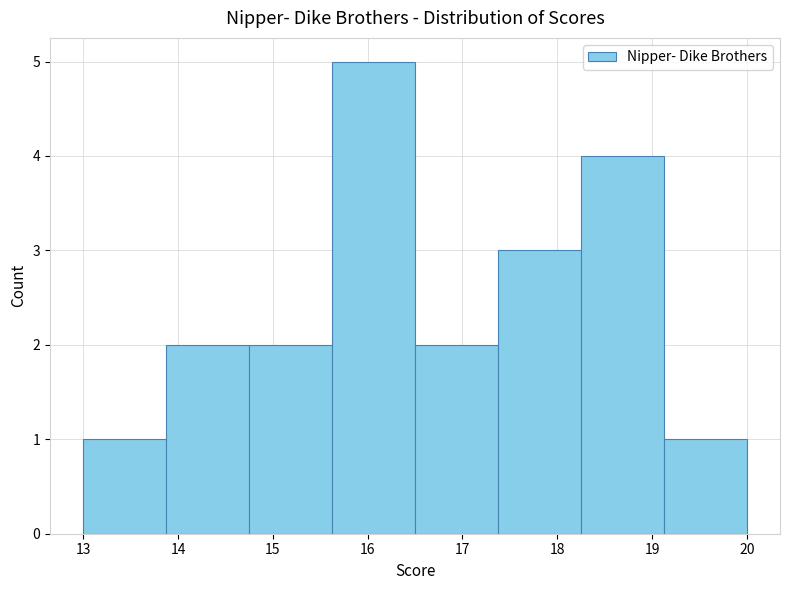

What is the height of the bar covering 14.8 to 15.6 on the x-axis? Neither the bar edges nor the heights are printed on the chart, so give them approximately, as read against the axes.

2